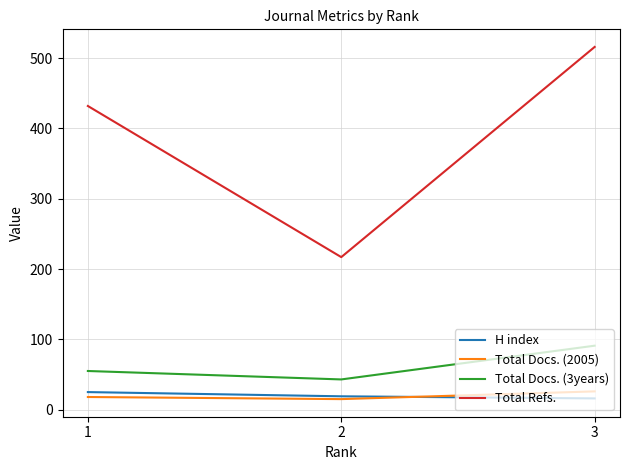

What is the total value across all series at 3?

649